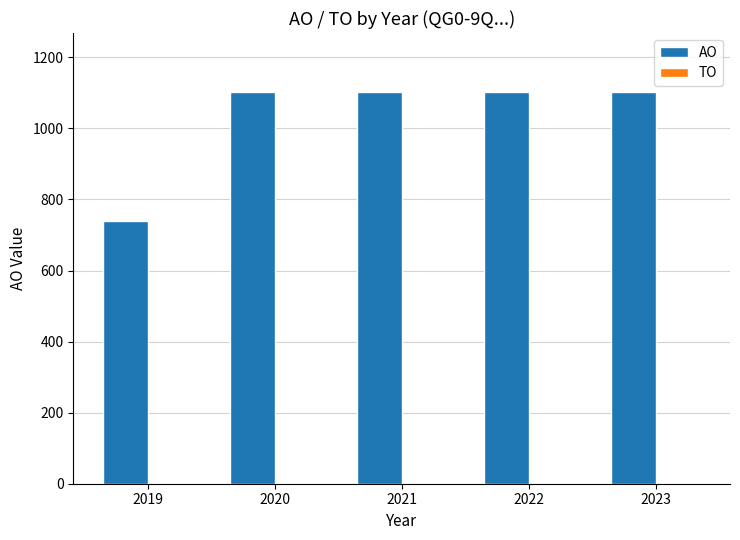

What is the smallest value displayed?

740